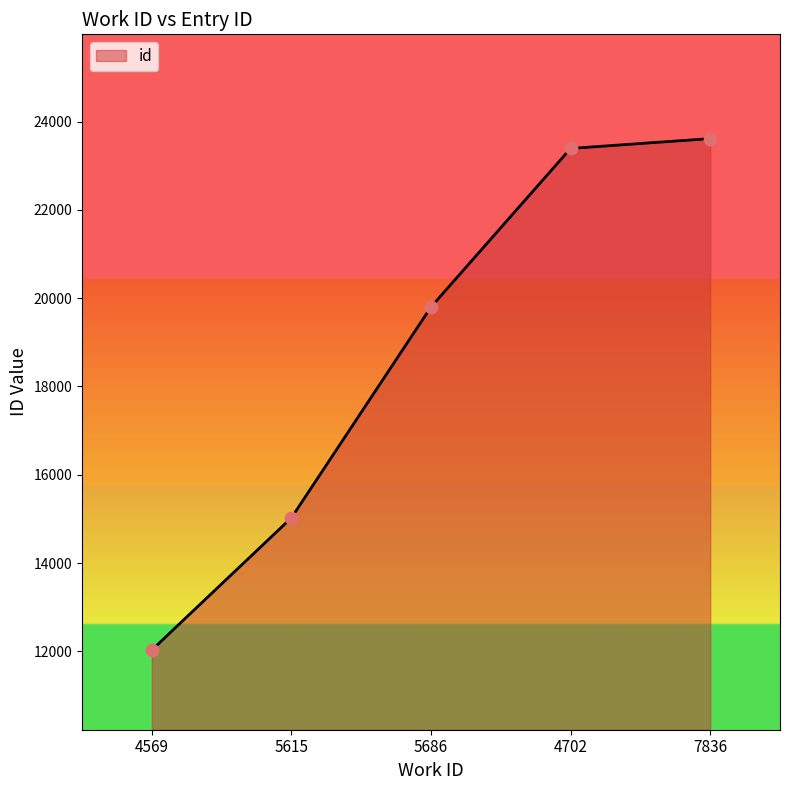

What is the change in value from 5615 to 4702?

+8365